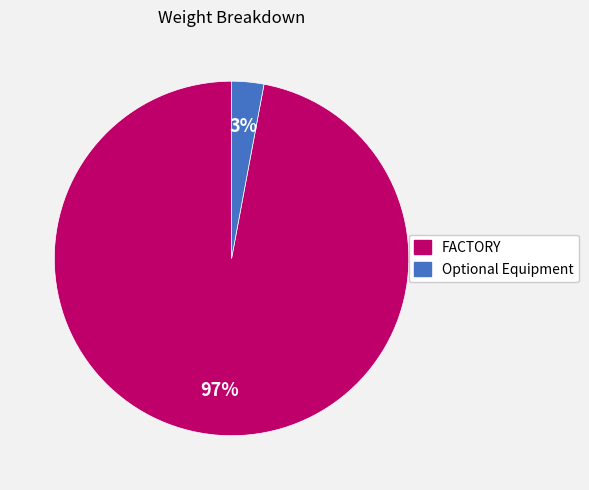

How many slices are in this pie chart?

2